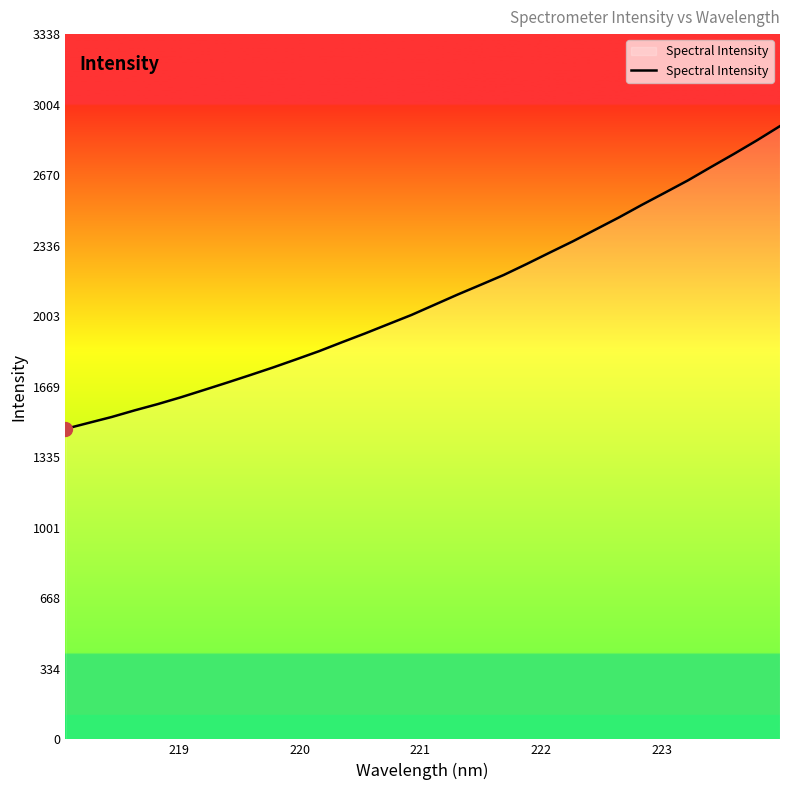

True or false: the data has more than 1 interior local peaks.

False